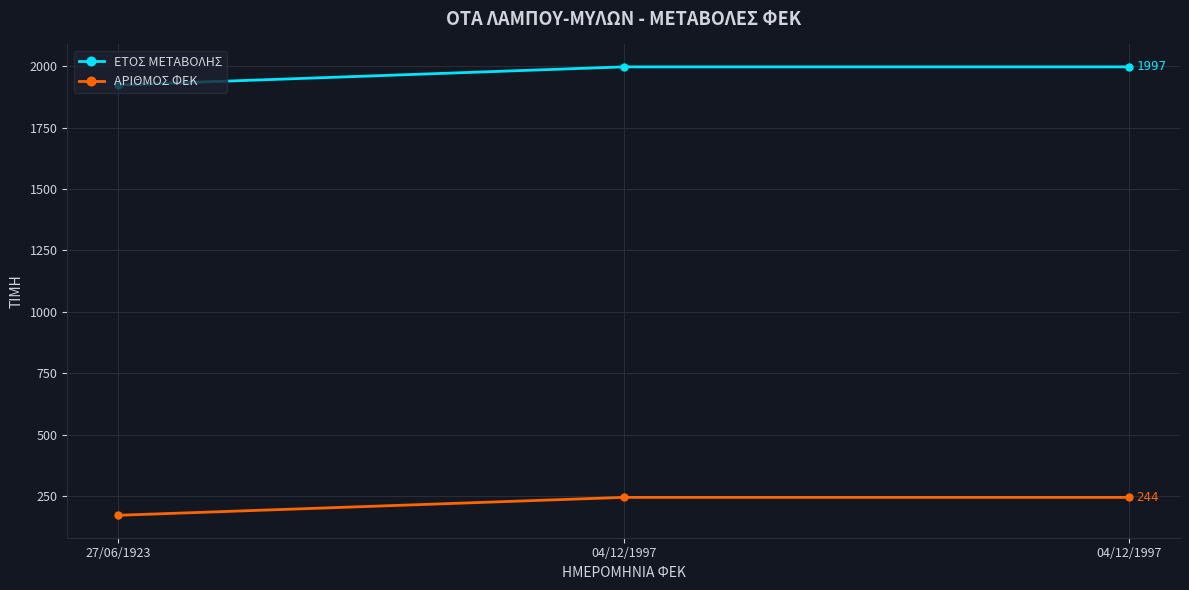

Count the number of categories in the chart.

3